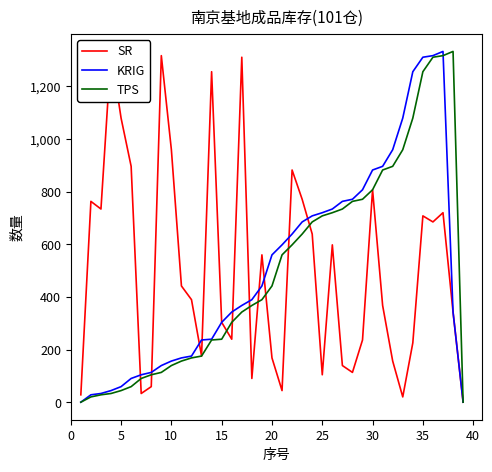

The value of TPS at 20 is 201. True or false?

False